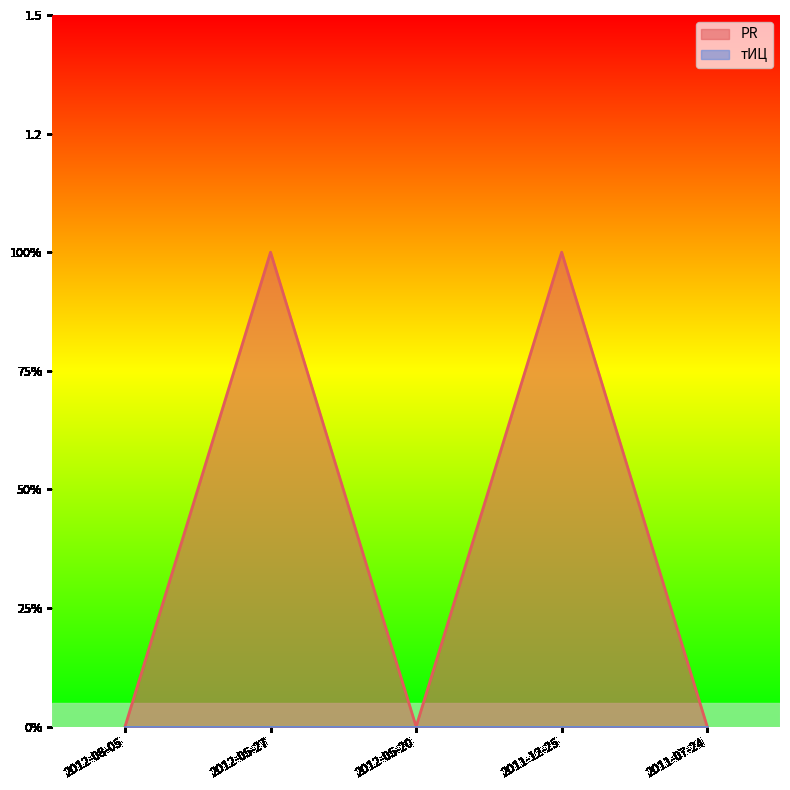

What is the label of the 2nd point from the left?

2012-05-27